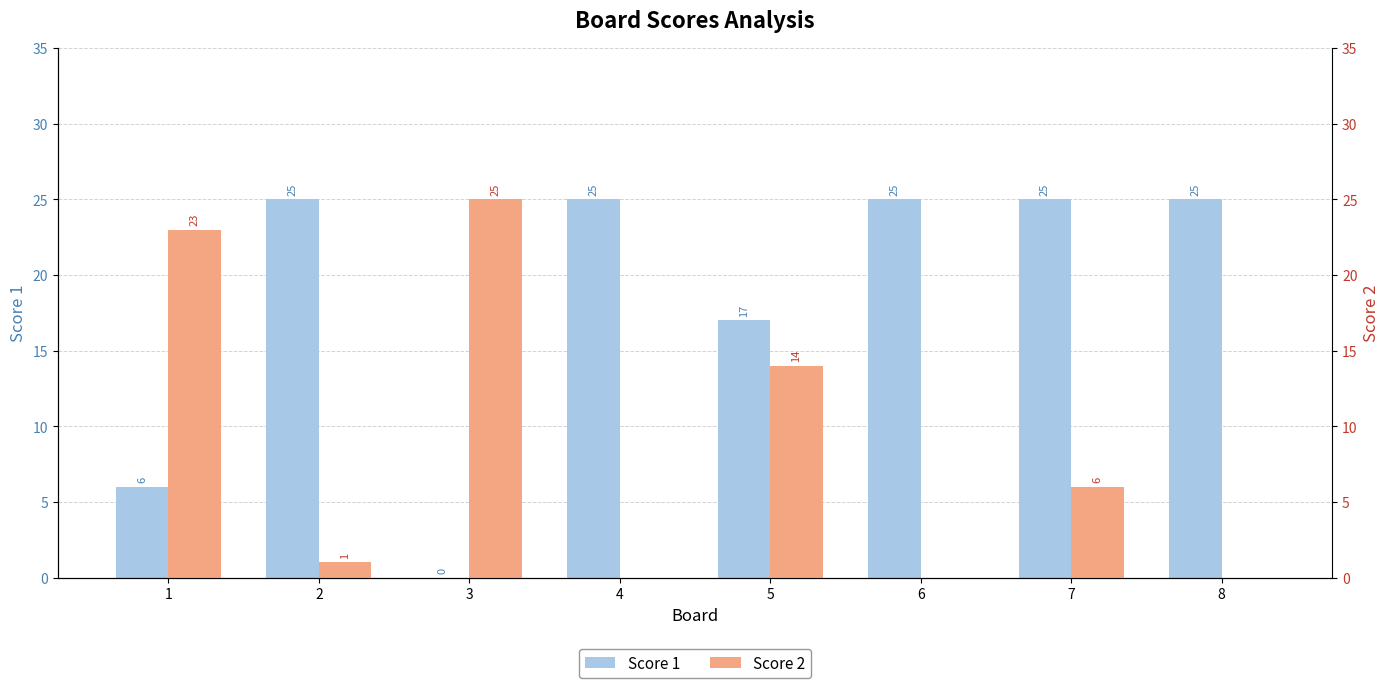

What is the highest value of the Score 2 series?

25